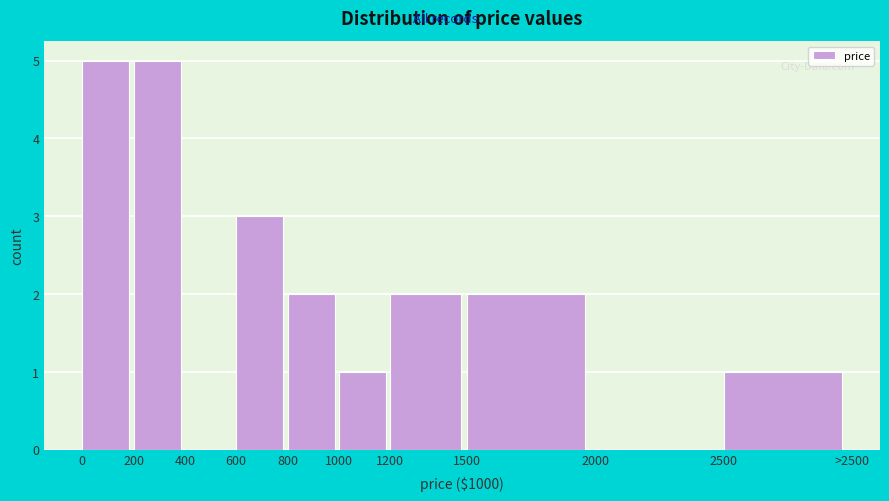

Reading left to right, what are all the values shown in this chart?

0=5	200=5	400=0	600=3	800=2	1000=1	1200=2	1500=2	2000=0	2500=1